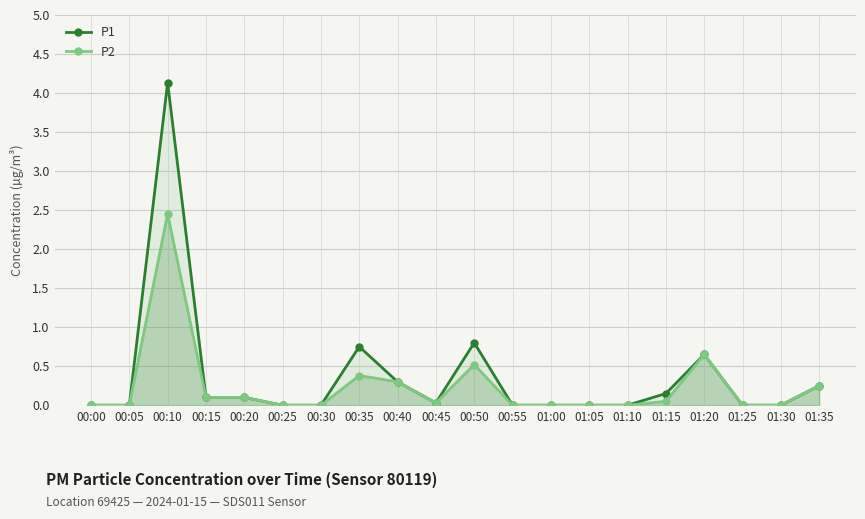

Which series has the largest total across all categories?

P1